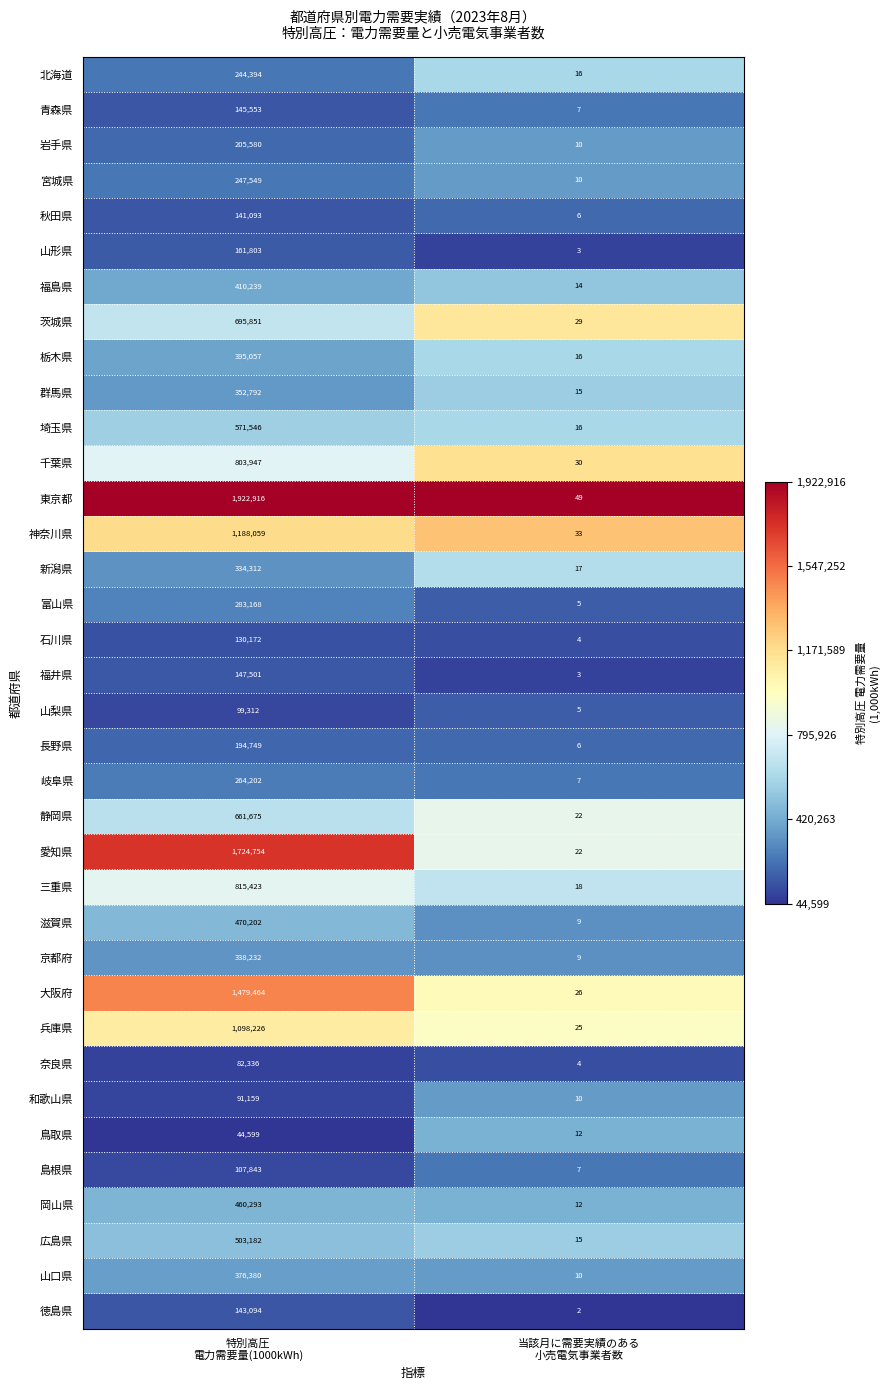

What is the maximum value shown in the chart?

1922916